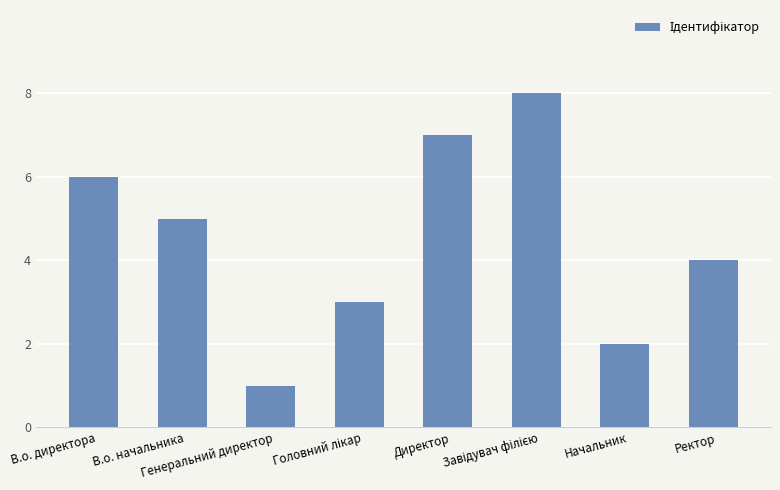

What is the sum of all values?

36